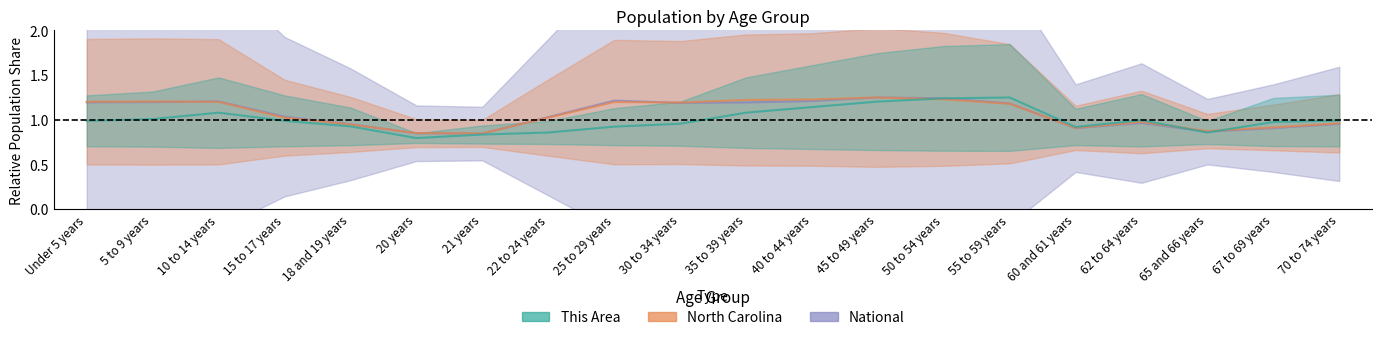

Which series has the largest range (max minus min)?

This Area